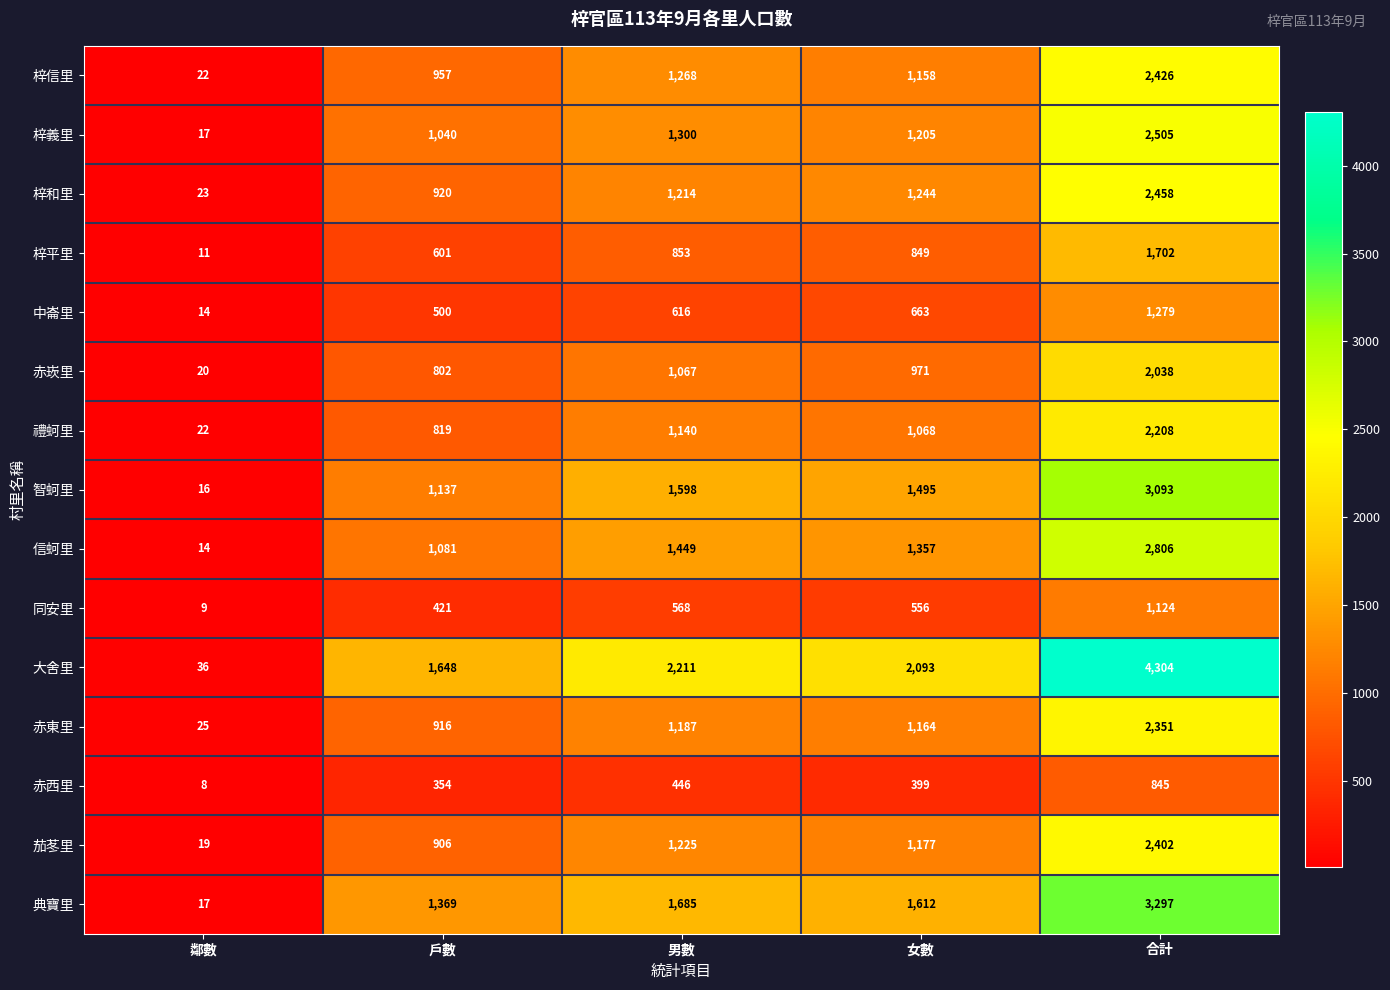

Is the value of 赤崁里 at 鄰數 greater than the value of 梓和里 at 男數?

No